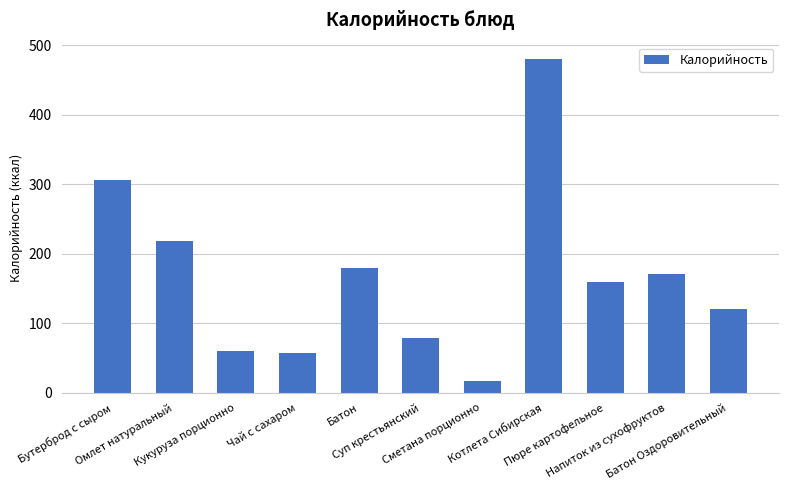

What is the value of the 2nd bar from the left?

218